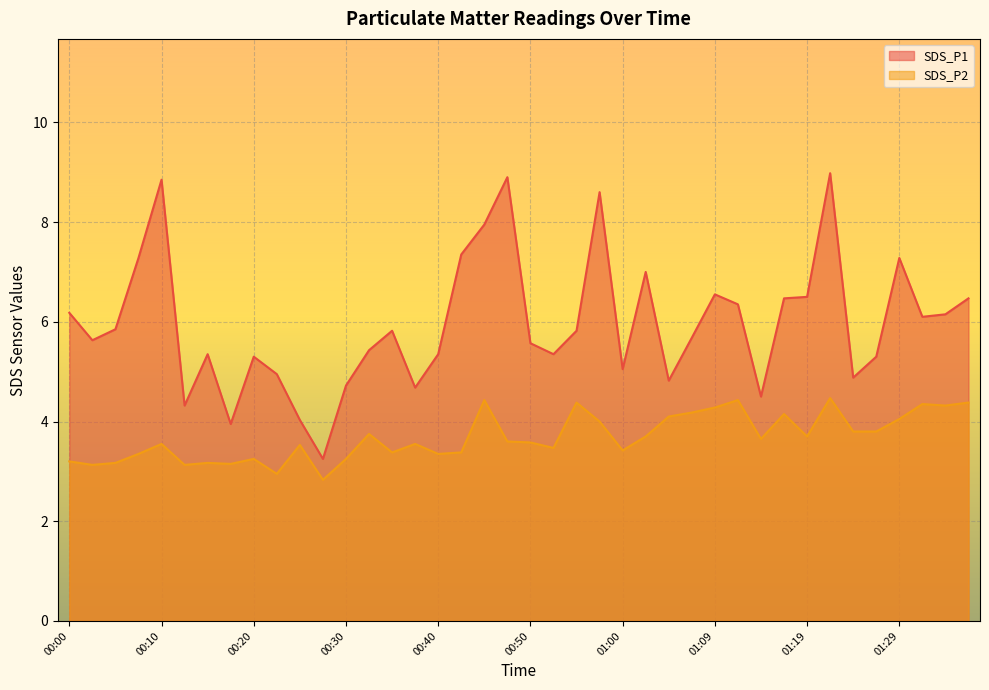

Where does the SDS_P2 series first go above 3?

00:00